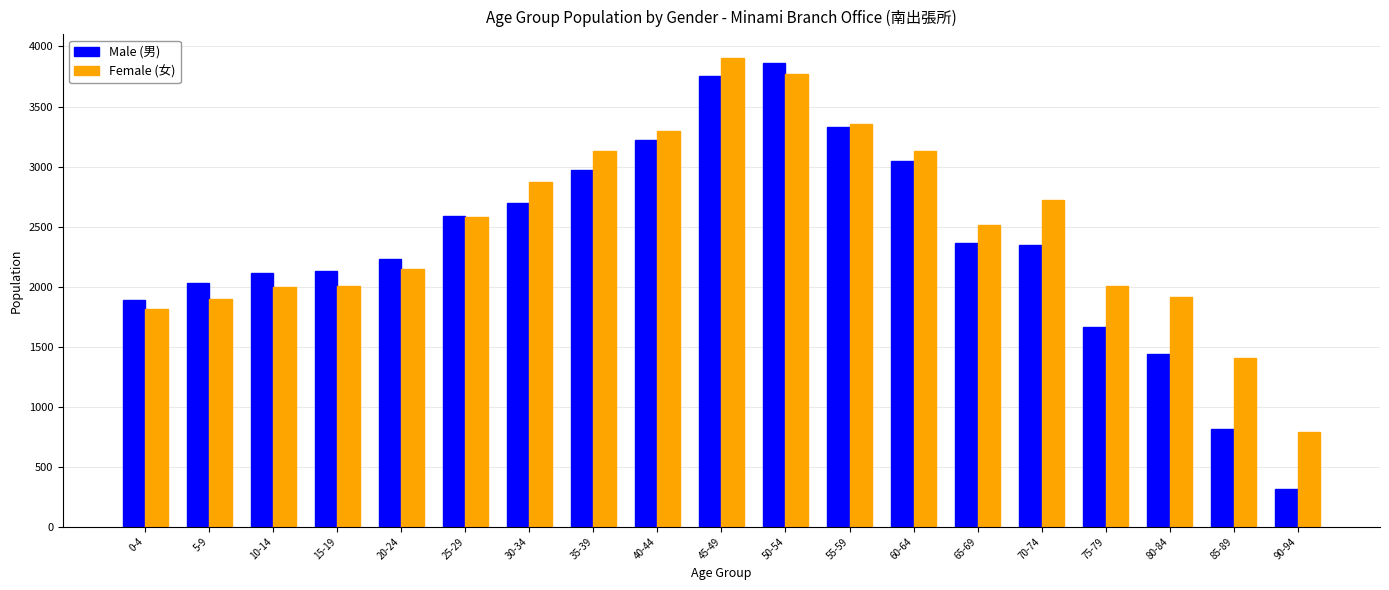

What is the difference between the second highest and second lowest values in the Female (女) series?

2369